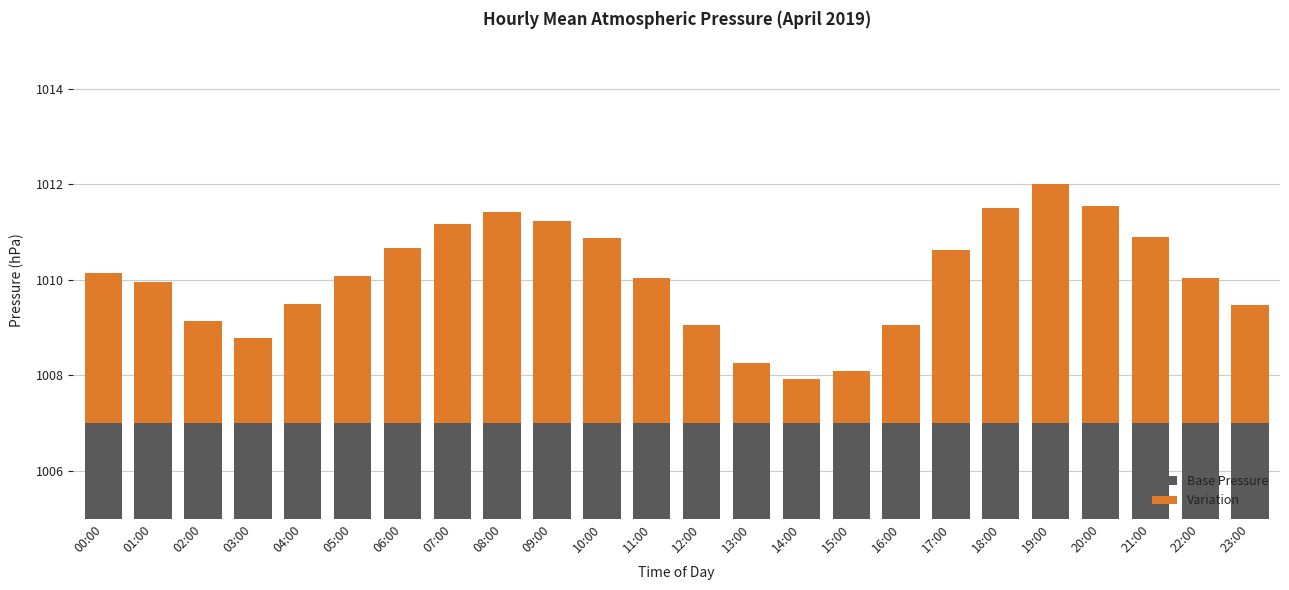

What is the label of the 20th bar from the right?

04:00